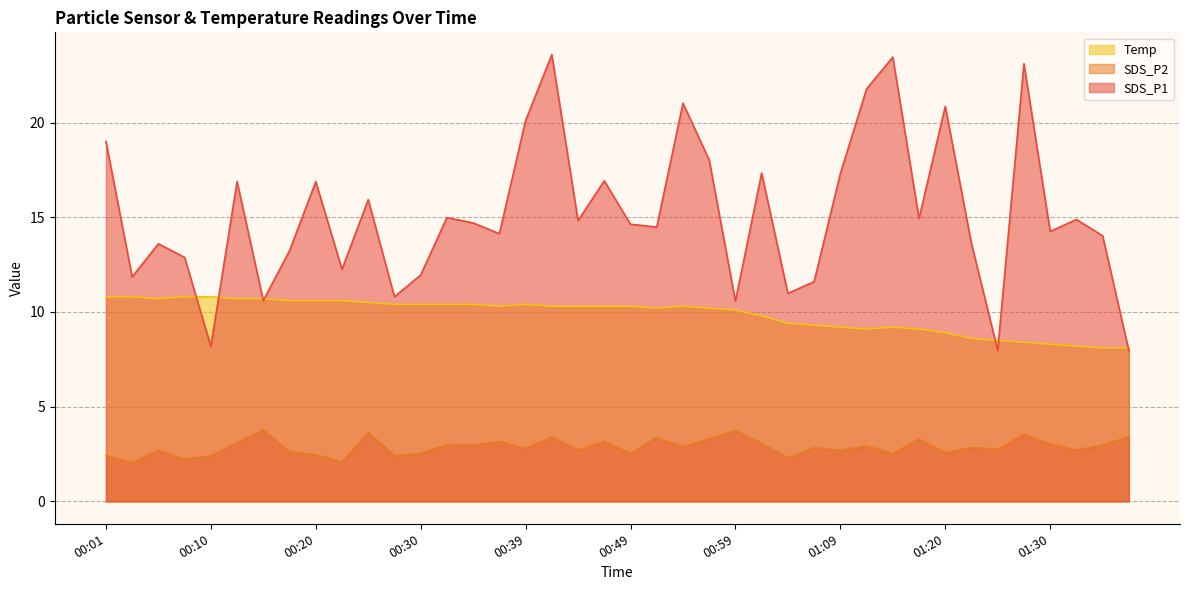

List the series in order of their peak value, lowest first.

SDS_P2, Temp, SDS_P1